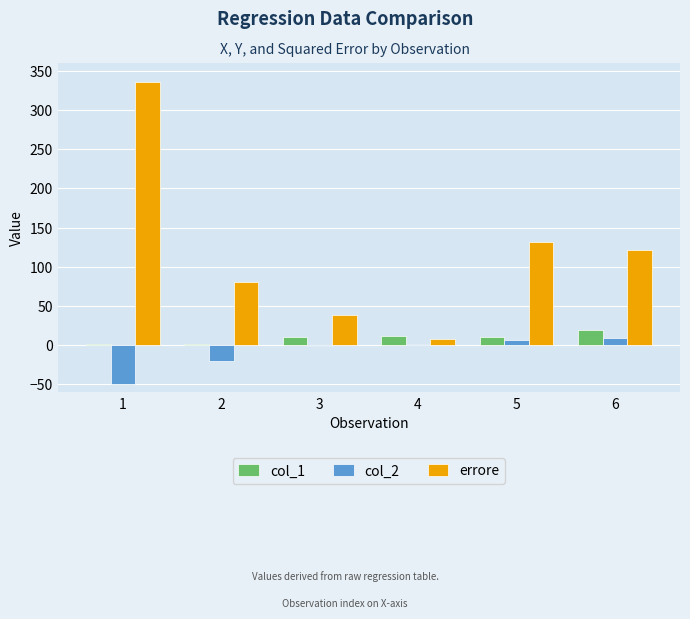

Between 4 and 5, which series saw the biggest shift?

errore